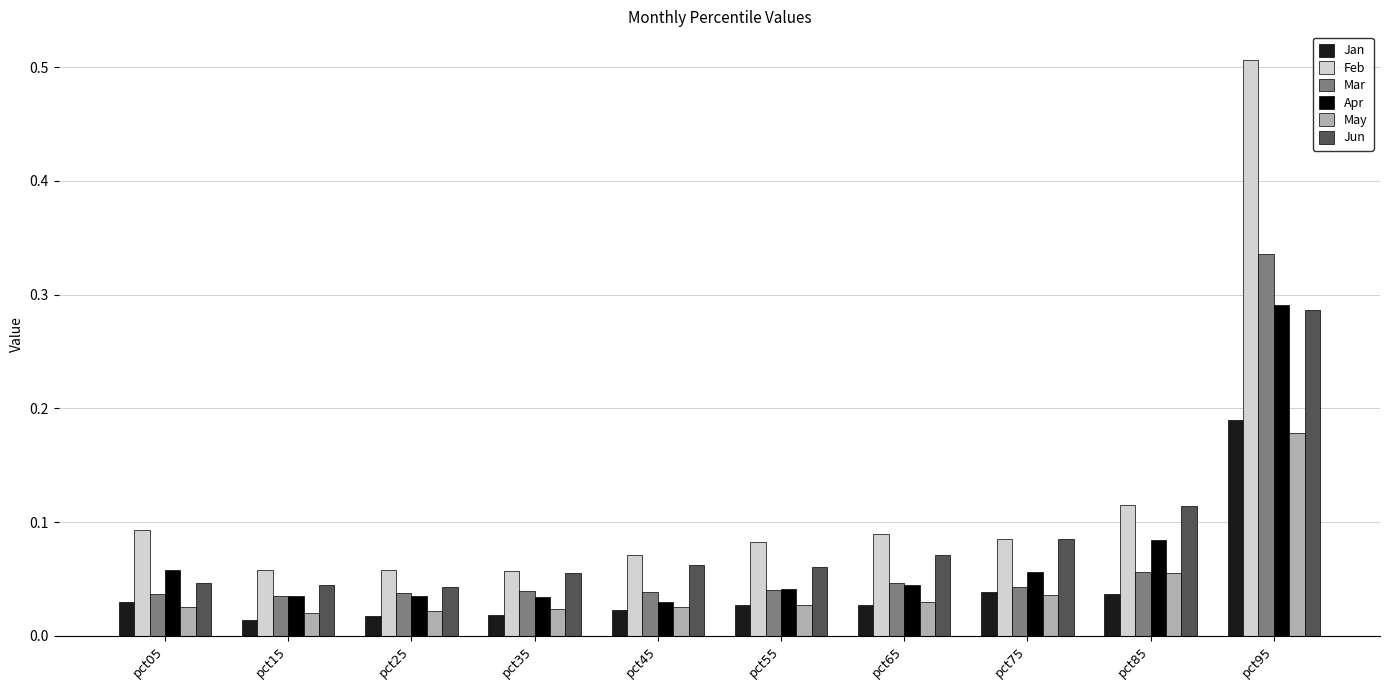

True or false: Jun has a value of 0.1 at pct15.

False